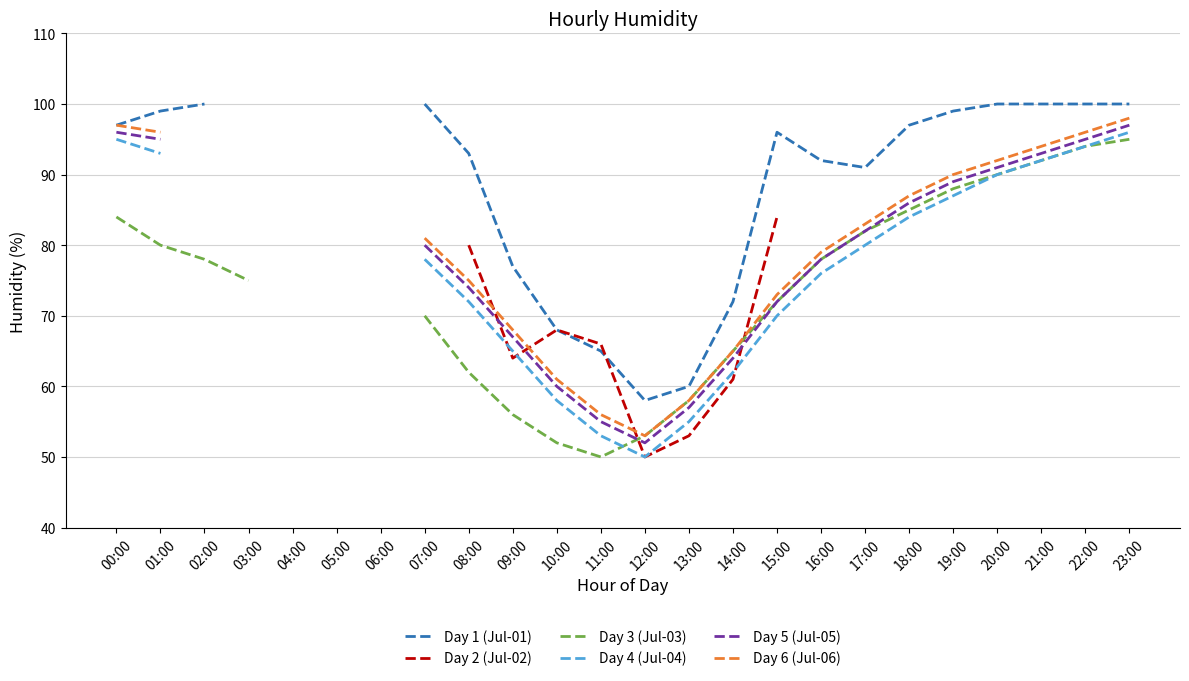

What value does the Day 5 (Jul-05) series have at 09:00?

67.0